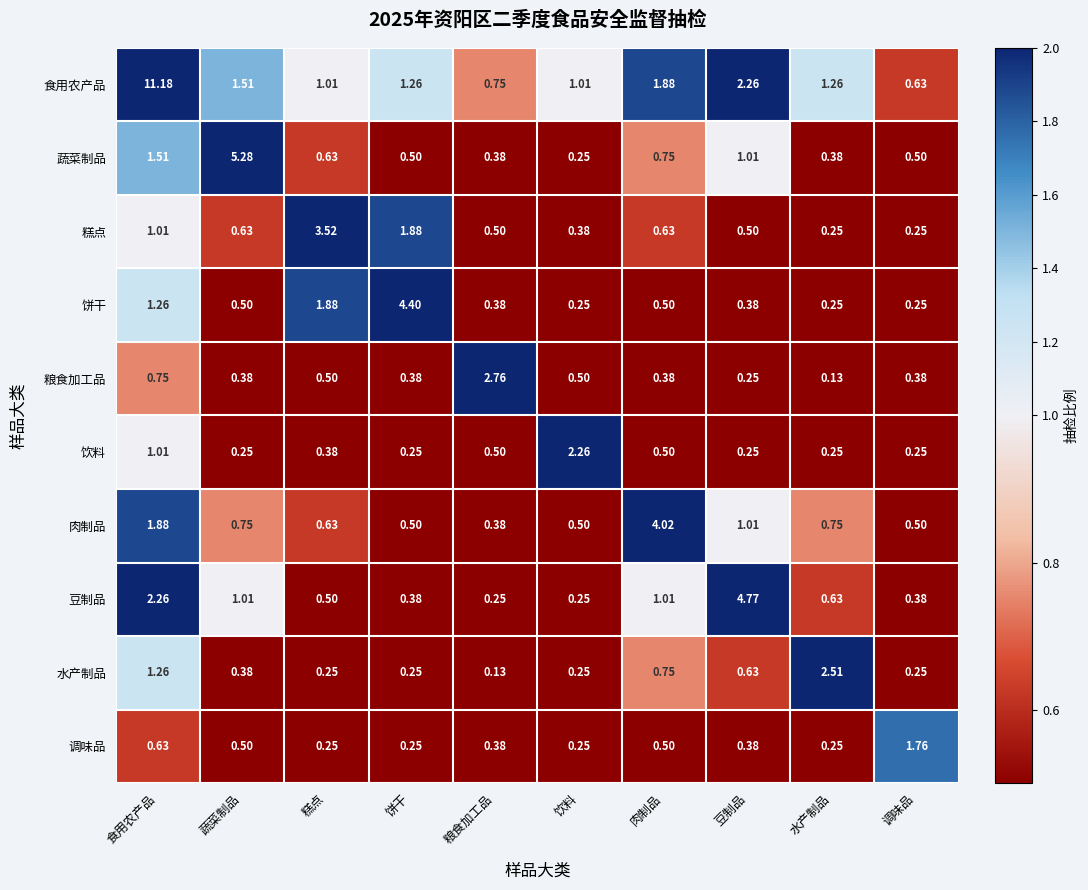

Which category has the lowest value in the 肉制品 series?

粮食加工品